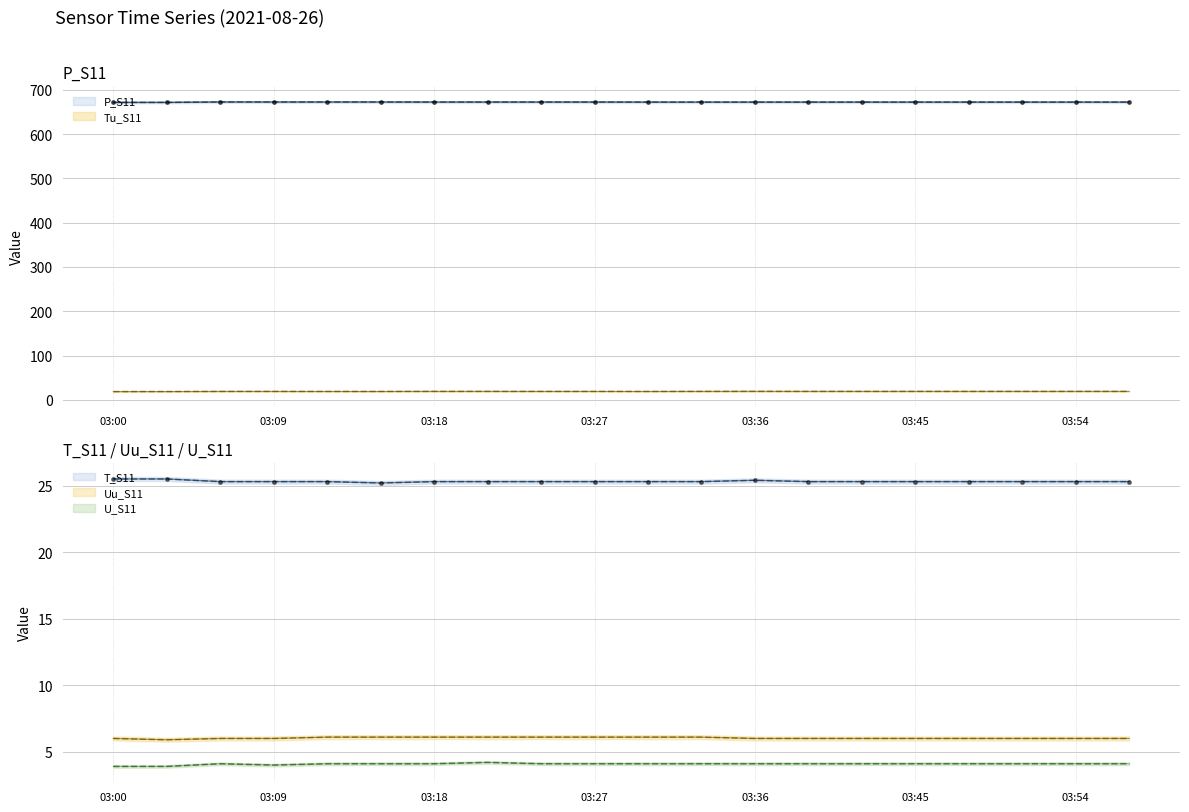

At which category does U_S11 reach its first local peak?

03:06